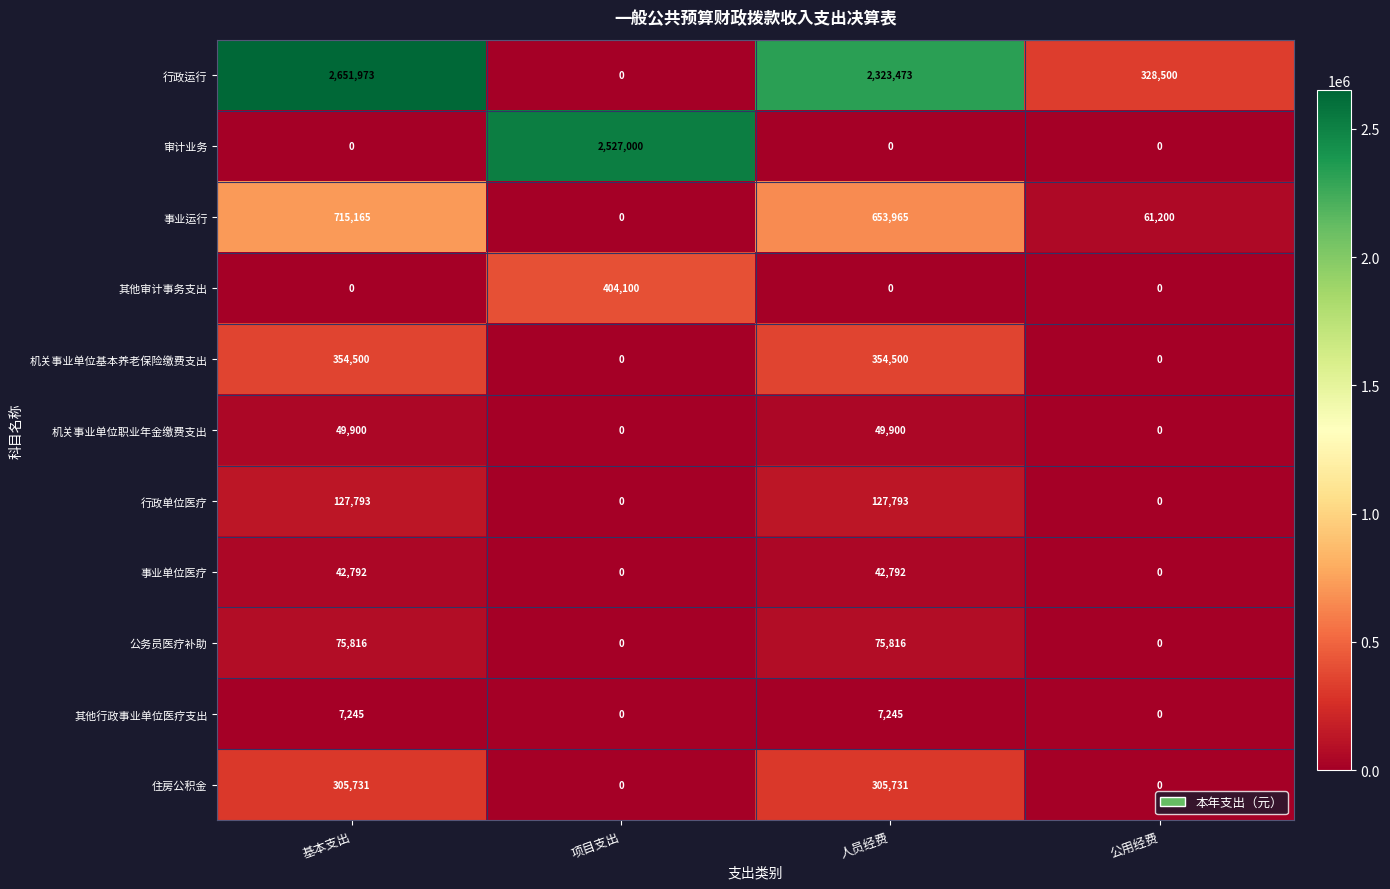

True or false: 事业运行 has a value of -408681 at 项目支出.

False